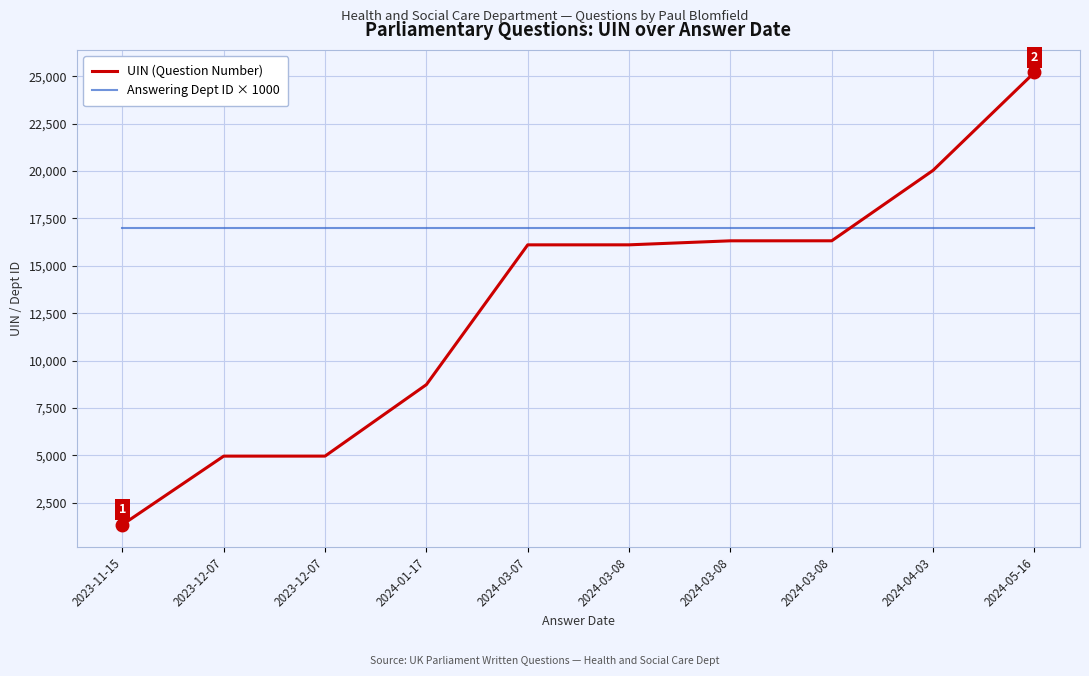

Reading right to left, what are all the values shown in this chart?

UIN (Question Number): 25204	20039	16322	16321	16109	16108	8731	4959	4958	1339
Answering Dept ID × 1000: 17000	17000	17000	17000	17000	17000	17000	17000	17000	17000